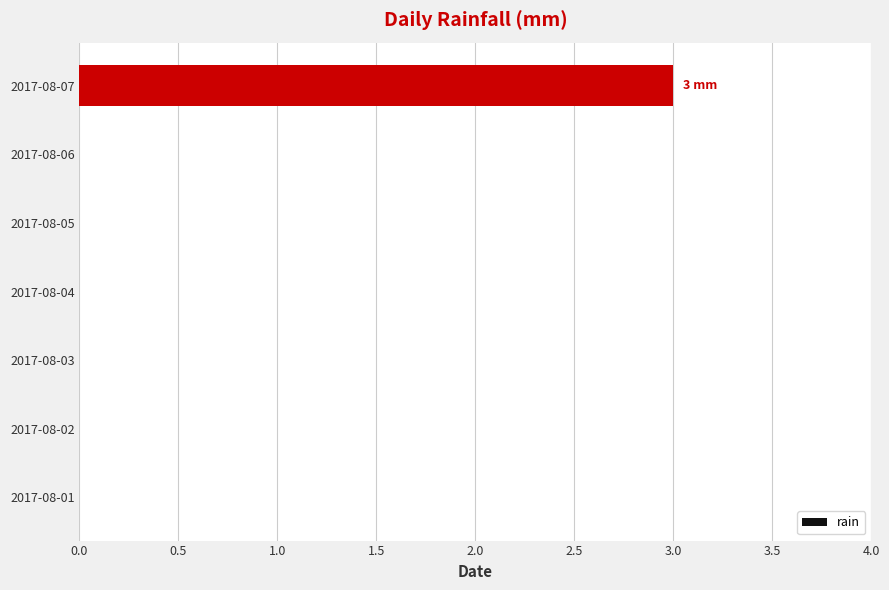

Reading bottom to top, transcribe all the data shown in this chart.

2017-08-01=0	2017-08-02=0	2017-08-03=0	2017-08-04=0	2017-08-05=0	2017-08-06=0	2017-08-07=3